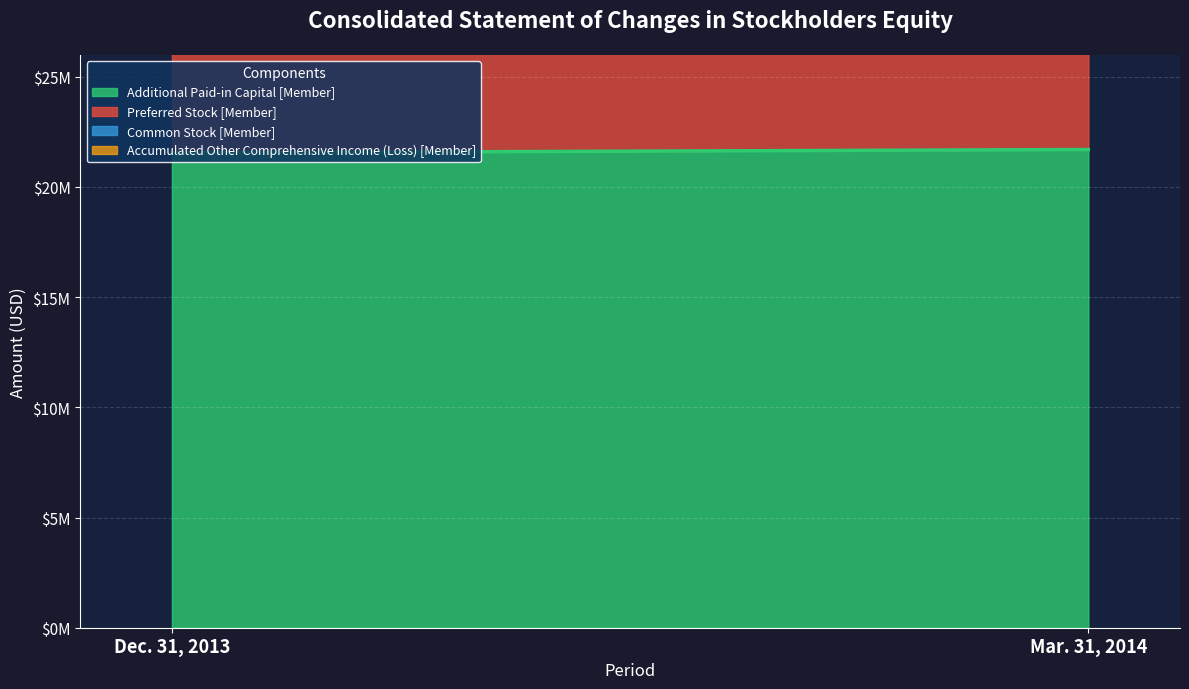

True or false: Accumulated Other Comprehensive Income (Loss) [Member] has a value of 243295 at Dec. 31, 2013.

True